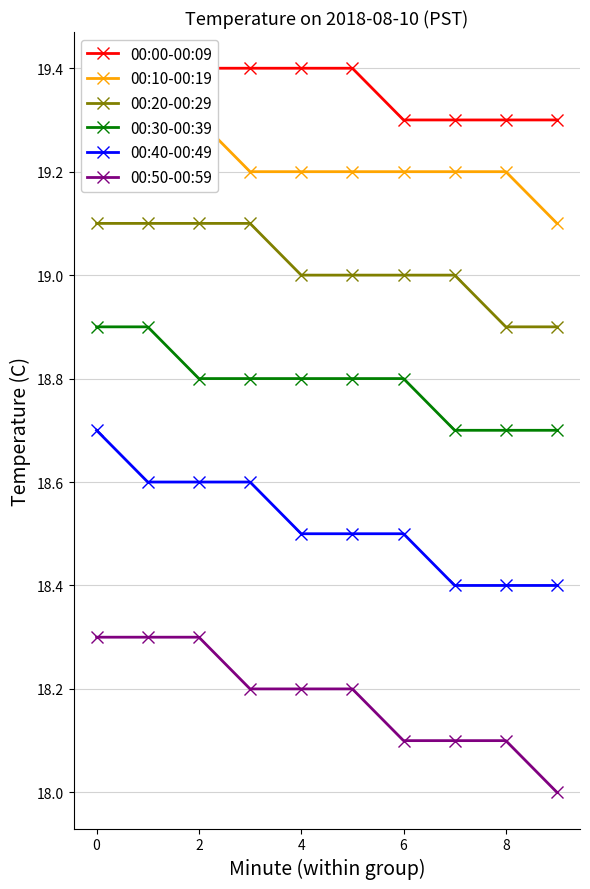

Which series has the widest spread of values?

00:40-00:49